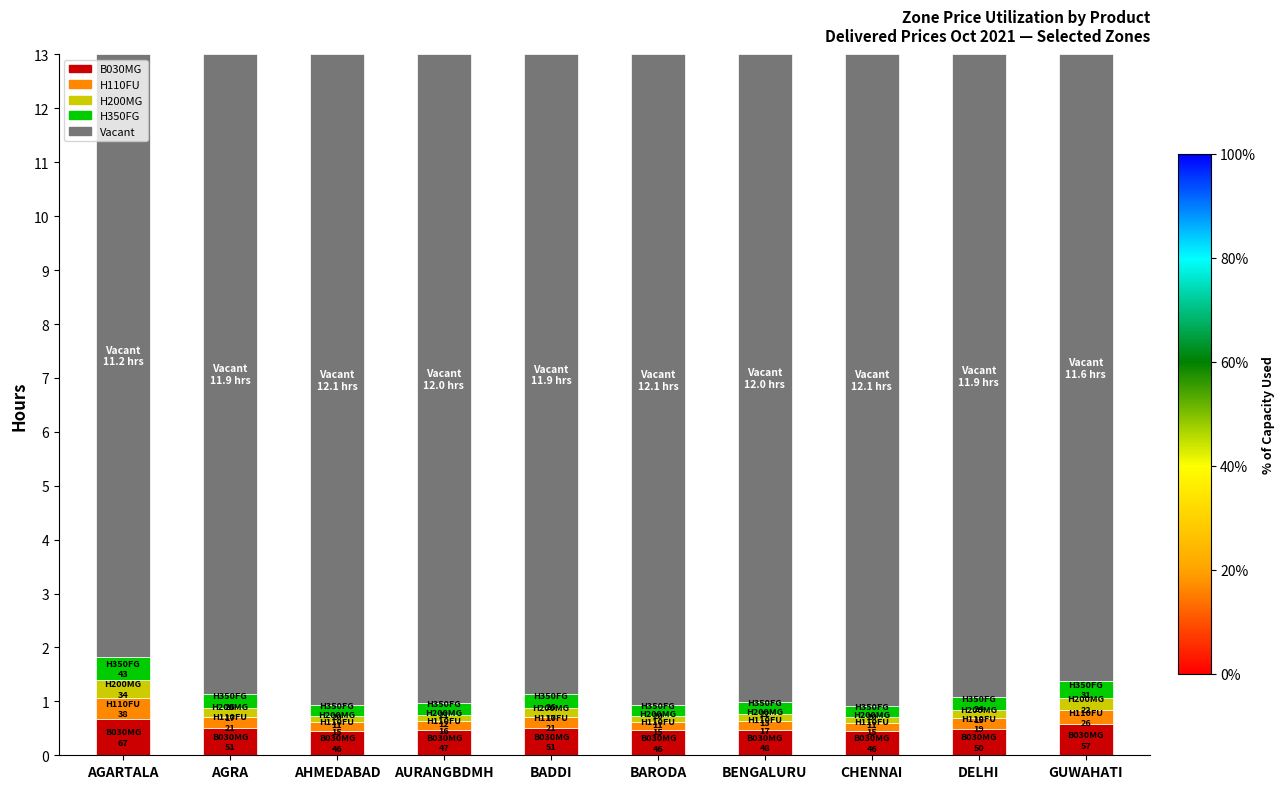

Read the B030MG value at AGRA.

0.5